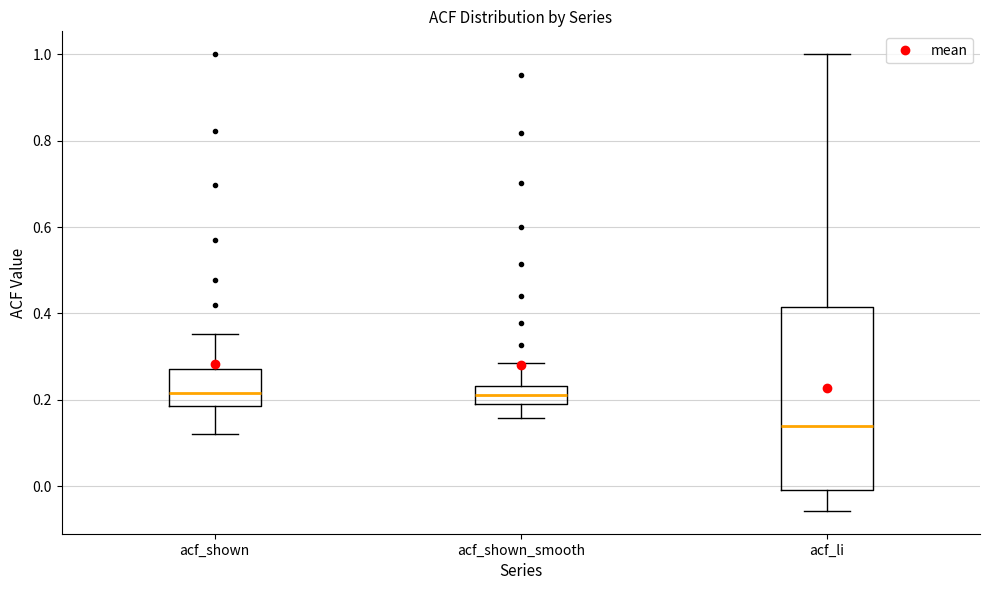

Reading left to right, transcribe this box plot: for each box, give where its median line is, the range the box spans, and where its two whiskers end, as read against the y-axis. The values are not printed on the chart, so give them approximately, as read against the axis.

acf_shown: median 0.22, box 0.18 to 0.28, whiskers 0.12 to 0.36
acf_shown_smooth: median 0.22, box 0.18 to 0.24, whiskers 0.16 to 0.28
acf_li: median 0.14, box 0.00 to 0.42, whiskers -0.06 to 1.00